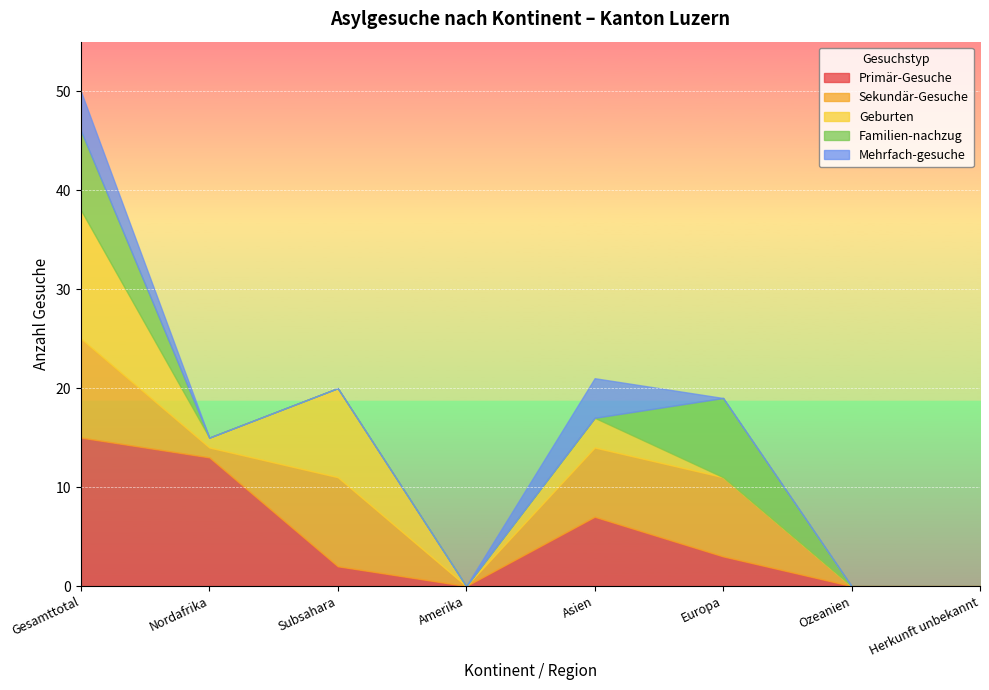

List the labels in order of Geburten value, smallest first.

Amerika, Europa, Ozeanien, Herkunft unbekannt, Nordafrika, Asien, Subsahara, Gesamttotal